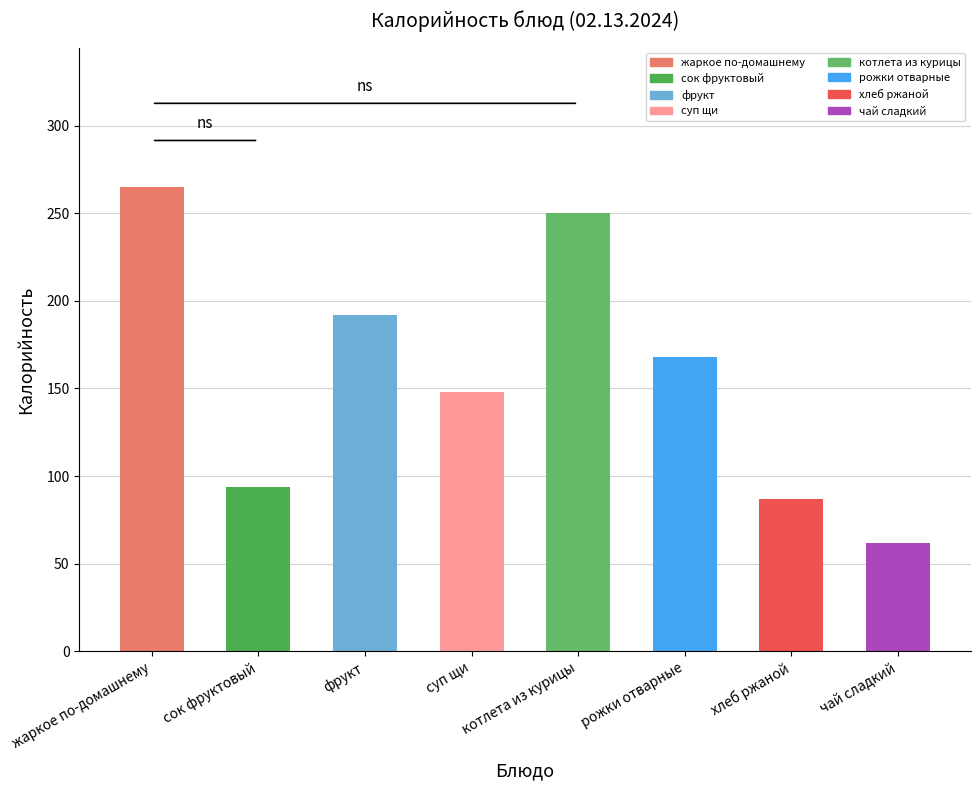

The value at чай сладкий is 62. True or false?

True